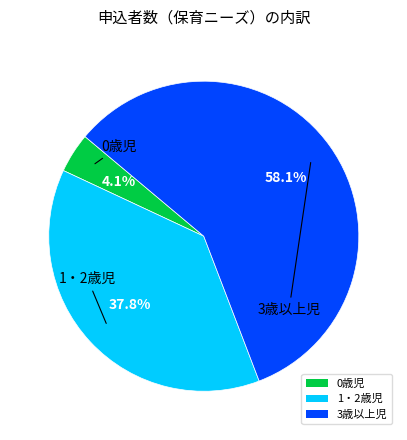

To the nearest percent, what is the difference between the largest and smallest slice percentages?

54%